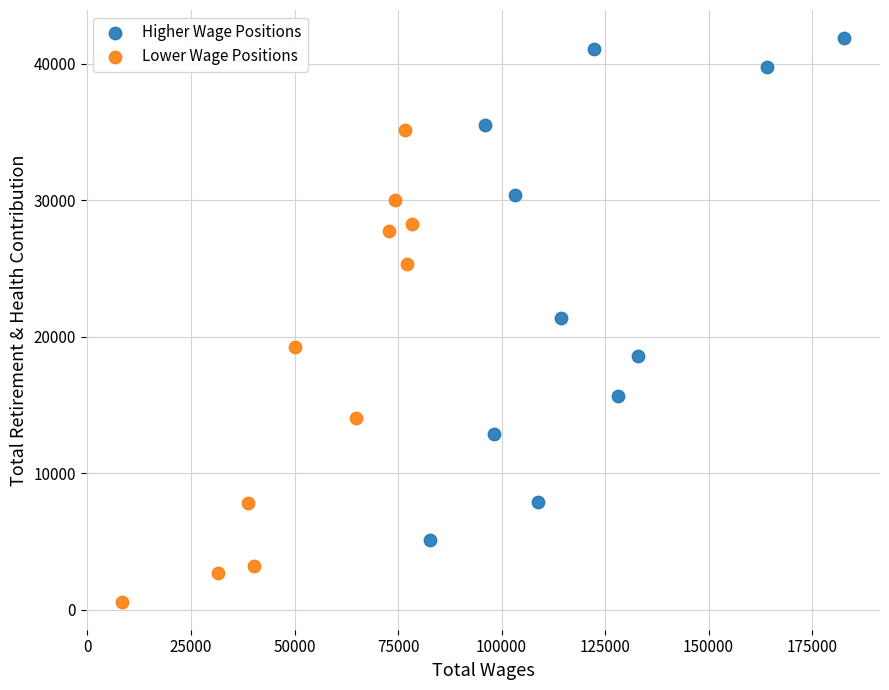

Which series reaches the minimum Y coordinate?

Lower Wage Positions